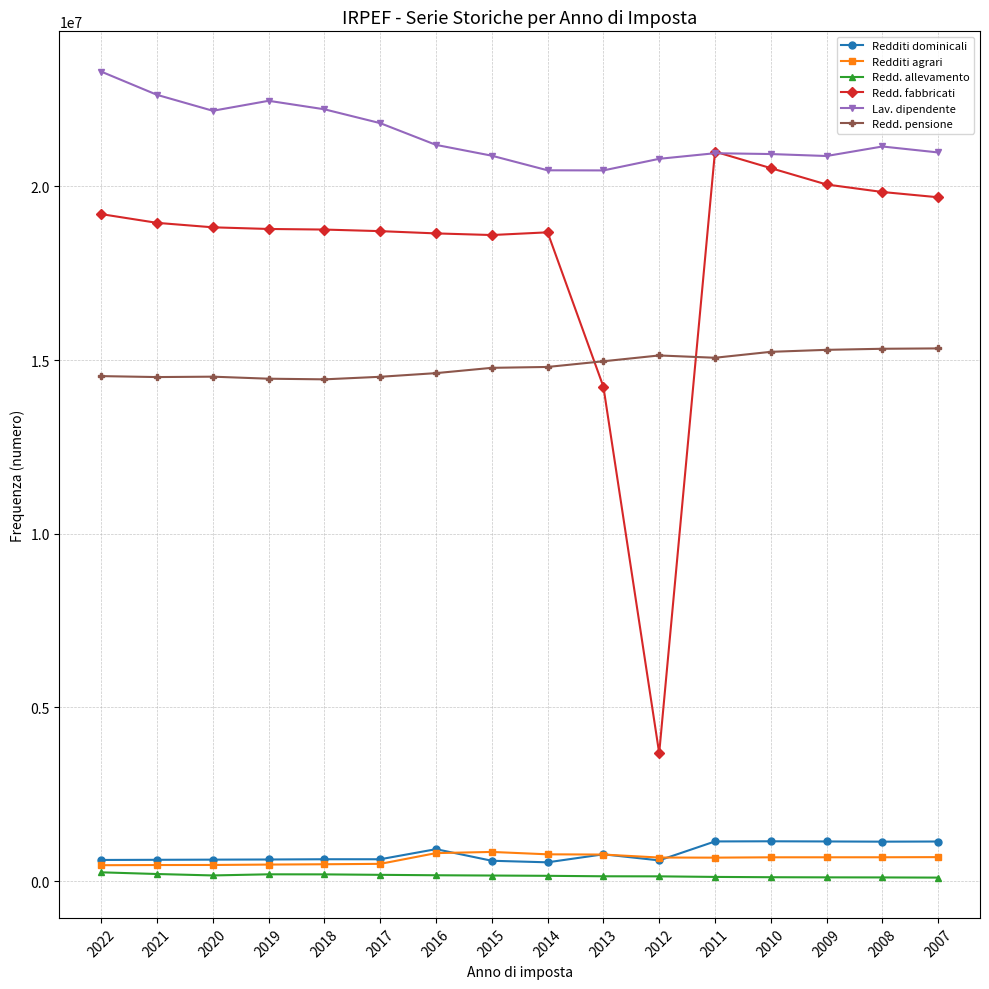

What is the highest value of the Redd. pensione series?

15333698